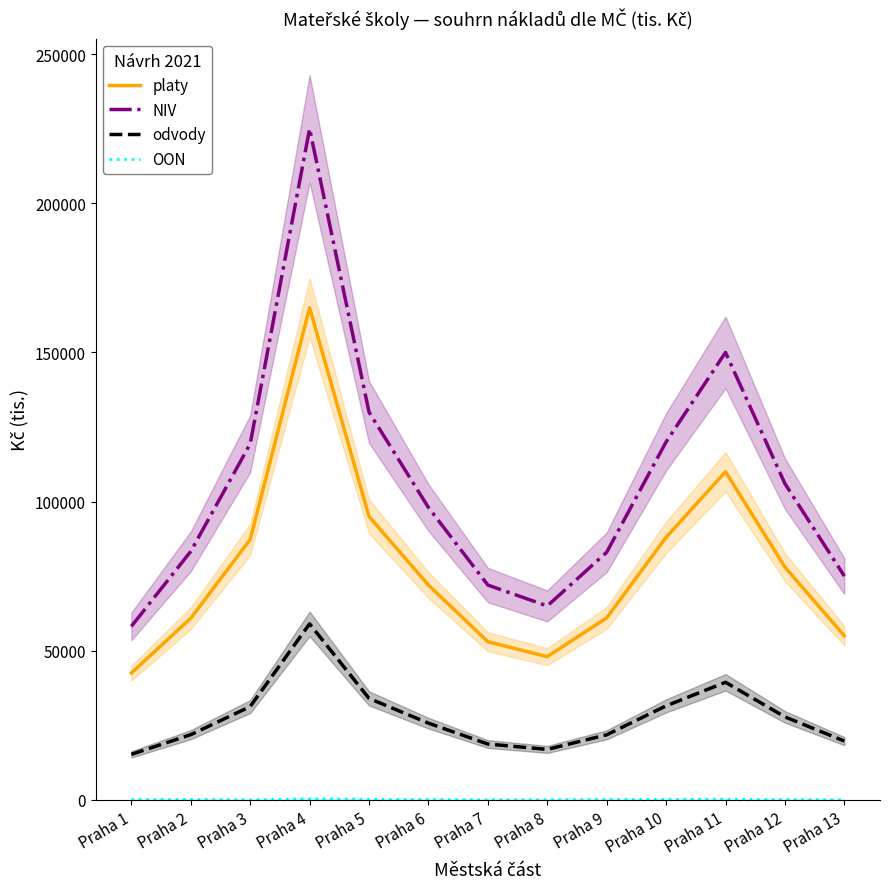

Where is odvody nearest to the value 37123?

Praha 11